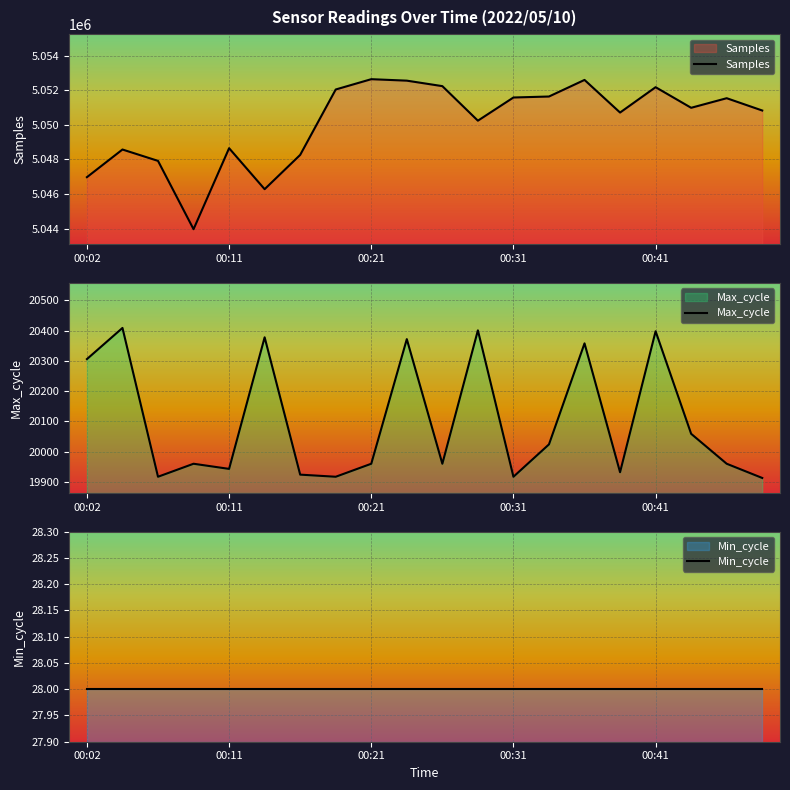

What are all the series names shown in the legend?

Samples, Max_cycle, Min_cycle